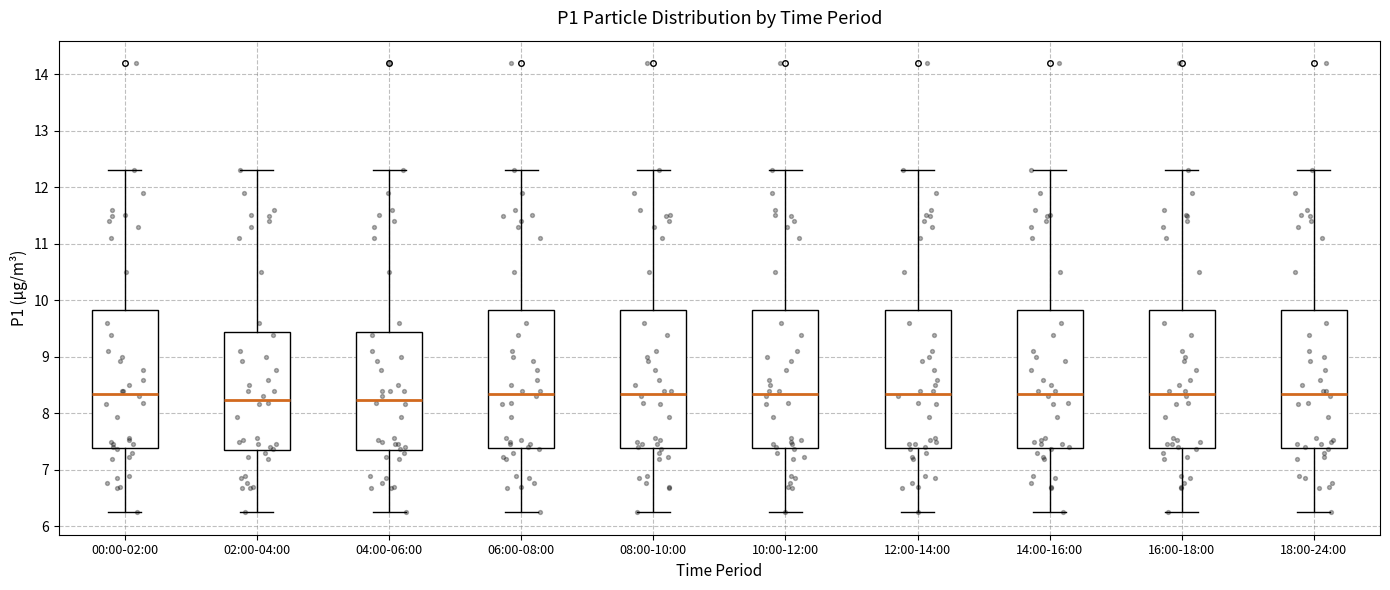

Reading left to right, read every box against the y-axis: the position of its median line, the range the box covers, and the ends of its whiskers. The values are not printed on the chart, so give them approximately, as read against the axis.

00:00-02:00: median 8.4, box 7.4 to 9.8, whiskers 6.3 to 12.3
02:00-04:00: median 8.2, box 7.4 to 9.4, whiskers 6.3 to 12.3
04:00-06:00: median 8.2, box 7.4 to 9.4, whiskers 6.3 to 12.3
06:00-08:00: median 8.4, box 7.4 to 9.8, whiskers 6.3 to 12.3
08:00-10:00: median 8.4, box 7.4 to 9.8, whiskers 6.3 to 12.3
10:00-12:00: median 8.4, box 7.4 to 9.8, whiskers 6.3 to 12.3
12:00-14:00: median 8.4, box 7.4 to 9.8, whiskers 6.3 to 12.3
14:00-16:00: median 8.4, box 7.4 to 9.8, whiskers 6.3 to 12.3
16:00-18:00: median 8.4, box 7.4 to 9.8, whiskers 6.3 to 12.3
18:00-24:00: median 8.4, box 7.4 to 9.8, whiskers 6.3 to 12.3